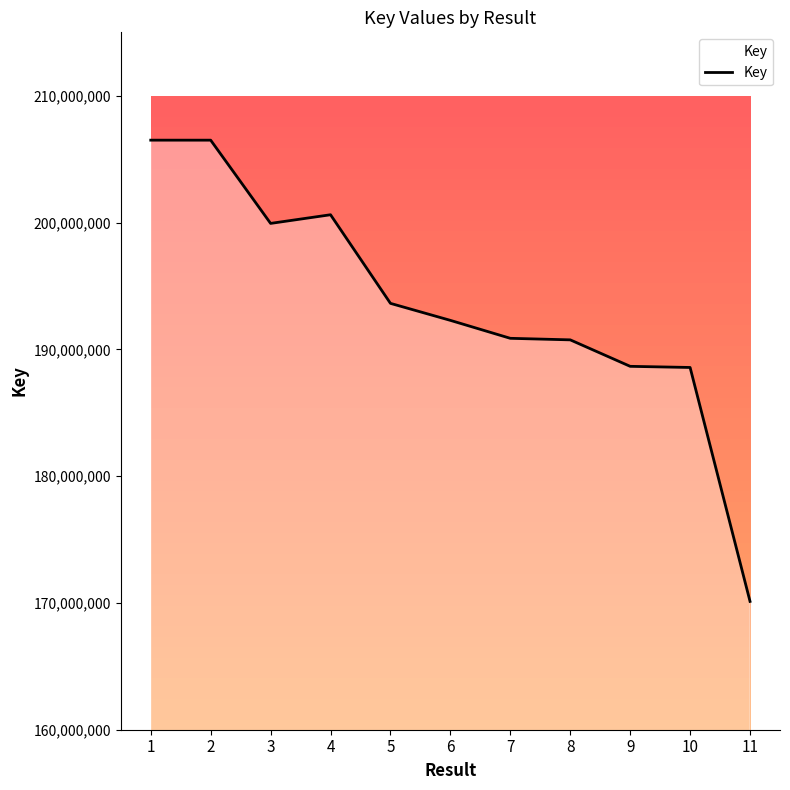

Where does the data first go above 192284091?

1